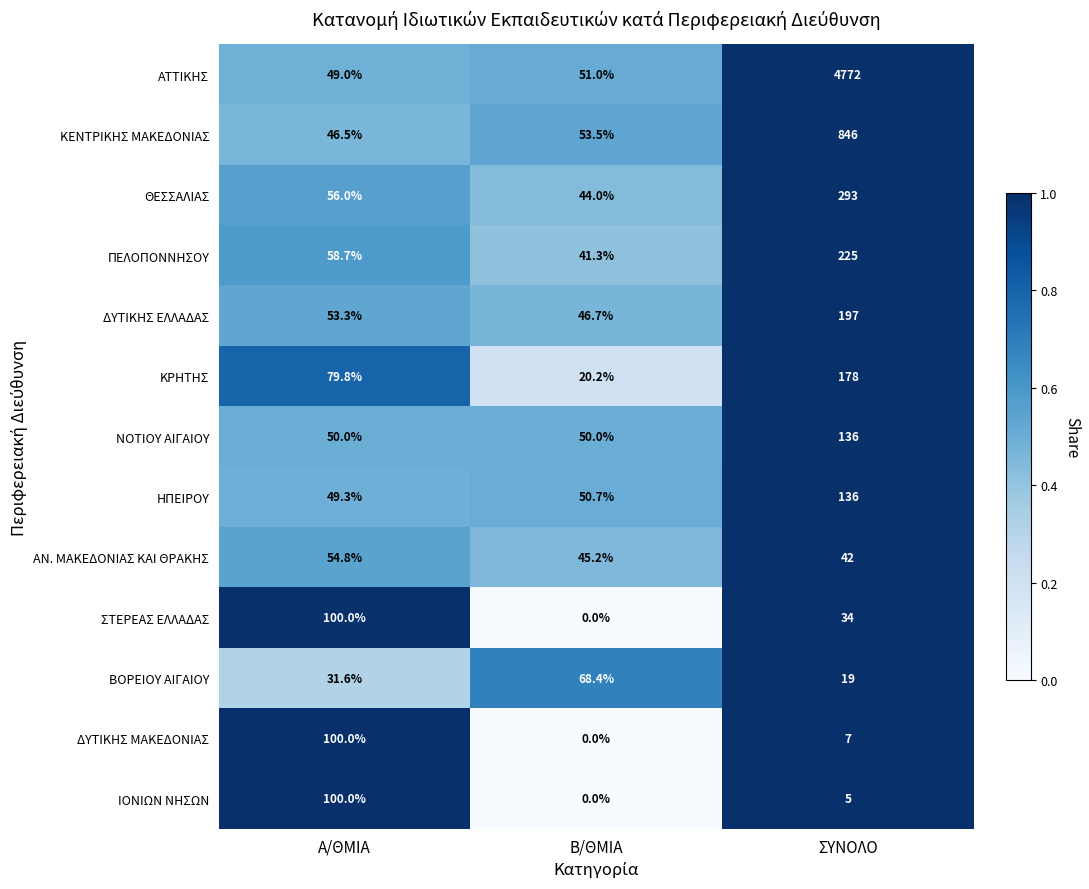

Which series has the largest total across all categories?

ΑΤΤΙΚΗΣ